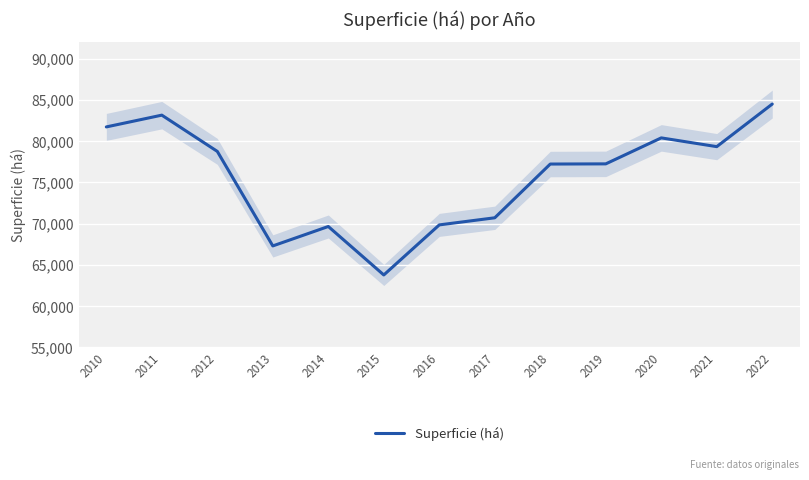

Reading left to right, what are all the values shown in this chart?

81721	83149	78755	67297	69652	63776	69845	70707	77221	77243	80392	79331	84494